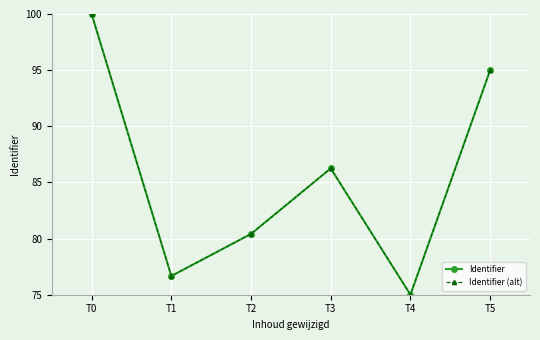

What is the total value across all series at T3?

172.5